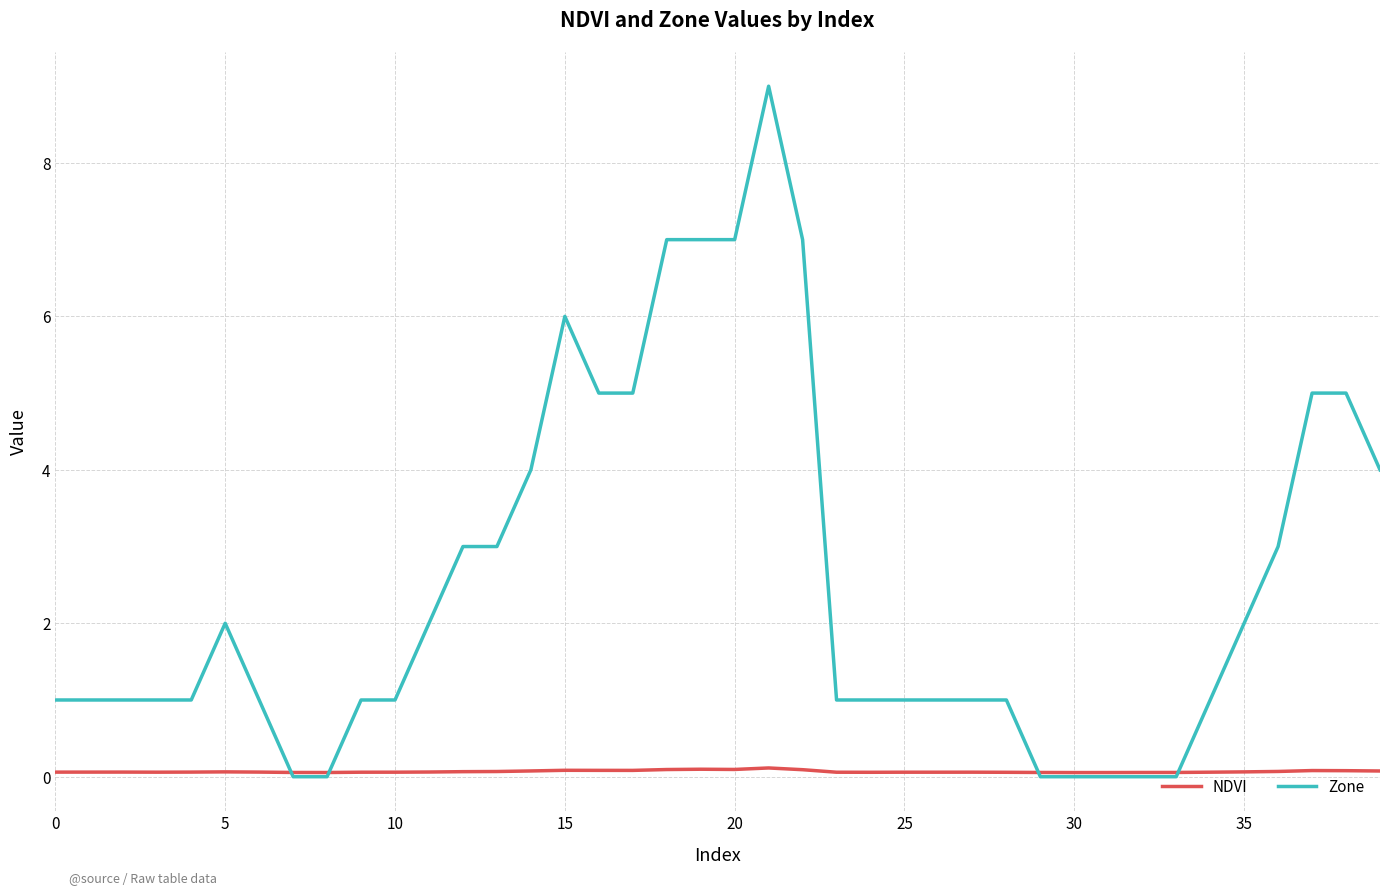

Rank the series by their maximum value, from highest to lowest.

Zone, NDVI